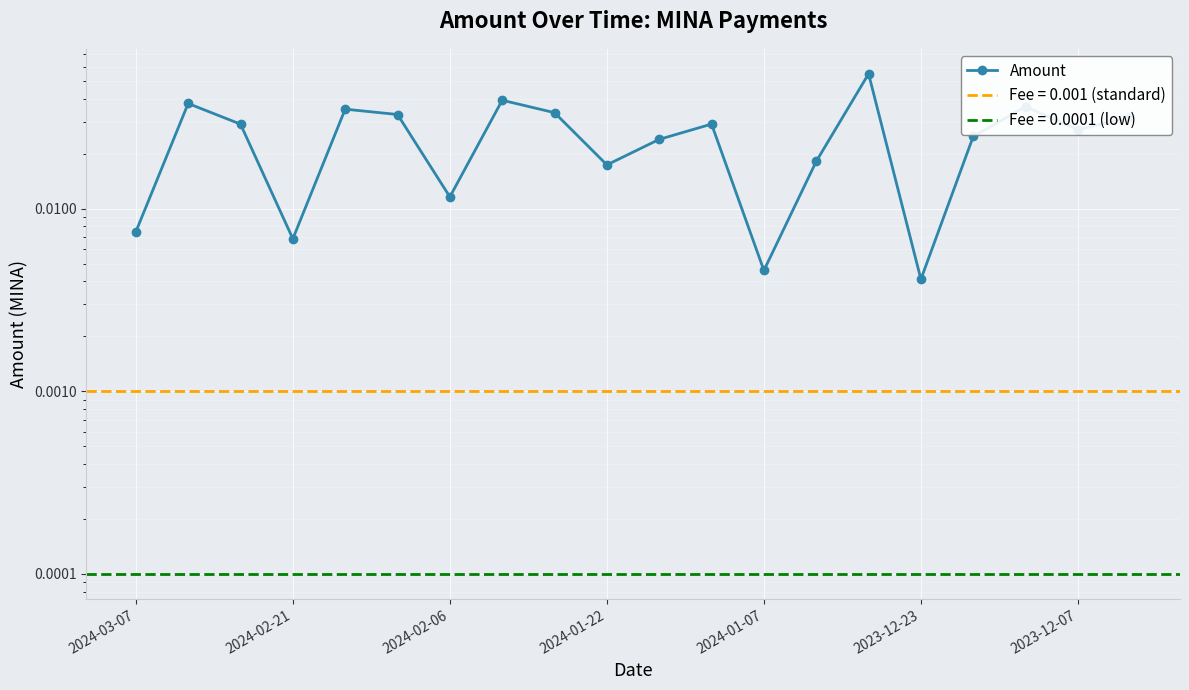

Is it true that the value at 2023-12-07 is 0.0?

True